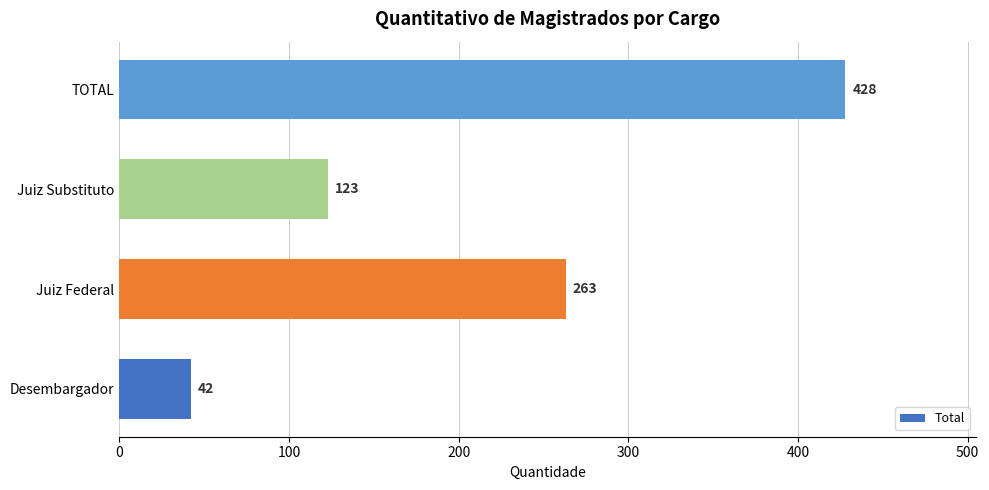

Count the values in the range 123 to 428.

3